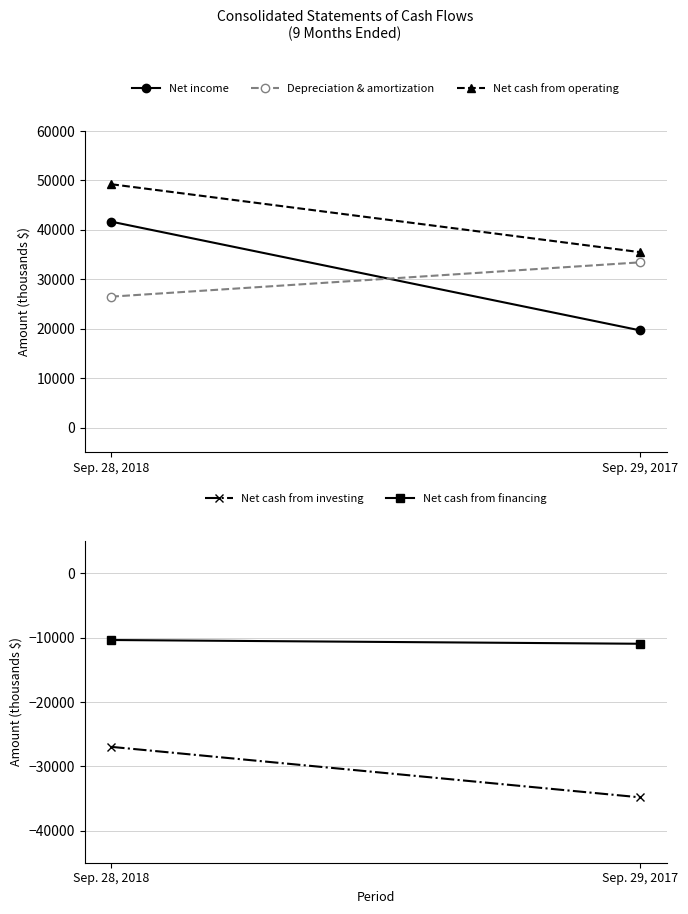

How many values in the Net cash from financing series are below -10354?

1